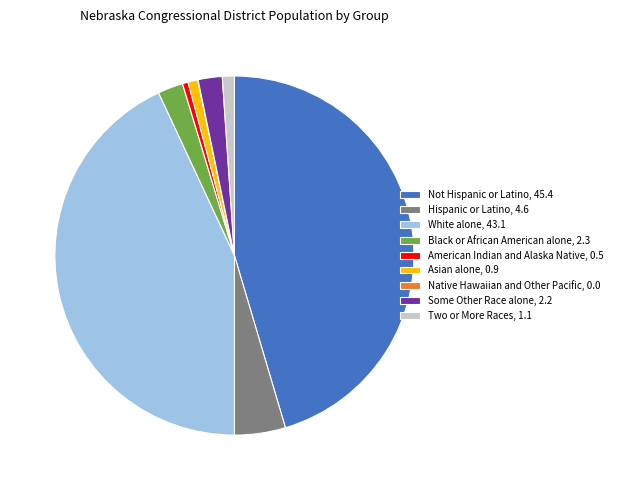

Which has a higher value, Not Hispanic or Latino, 45.4 or Some Other Race alone, 2.2?

Not Hispanic or Latino, 45.4